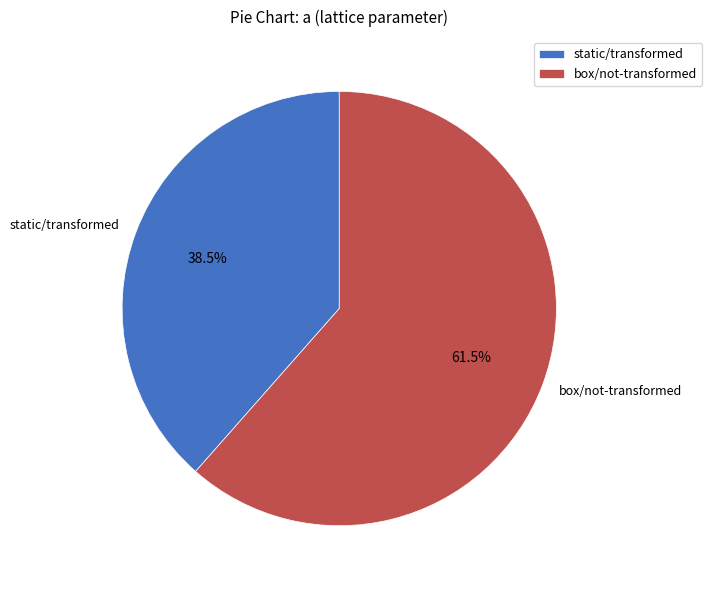

What is the largest slice in the pie chart?

box/not-transformed